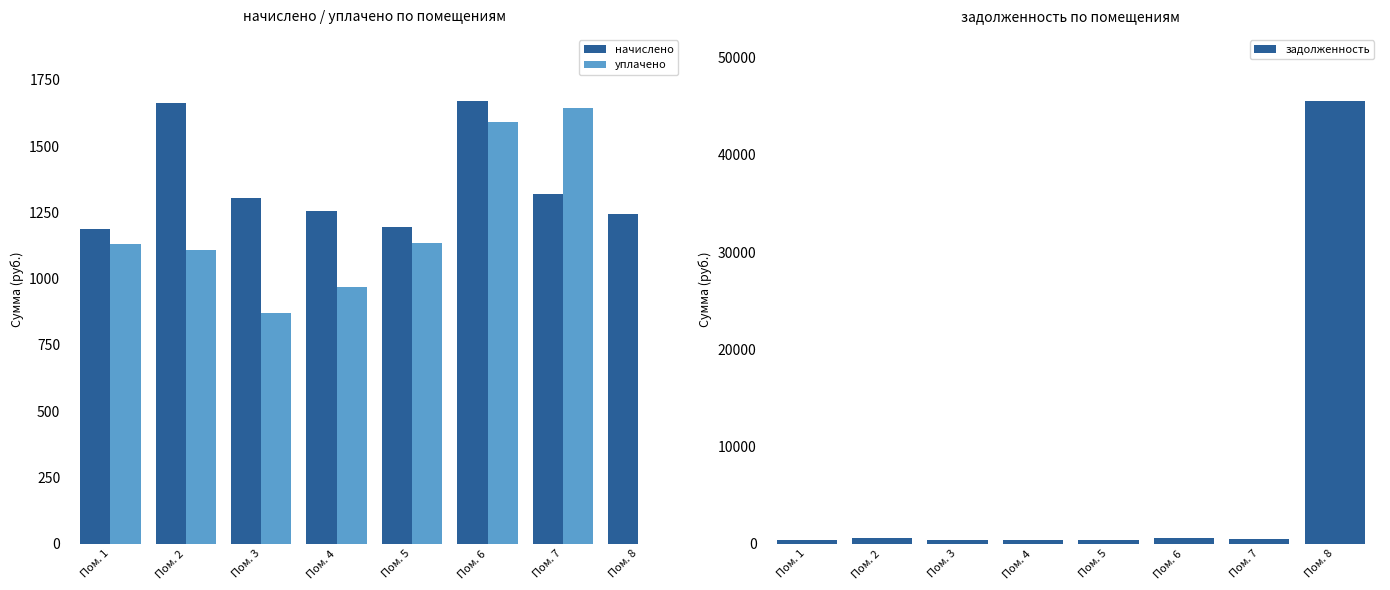

What is the maximum value for уплачено?

1641.8